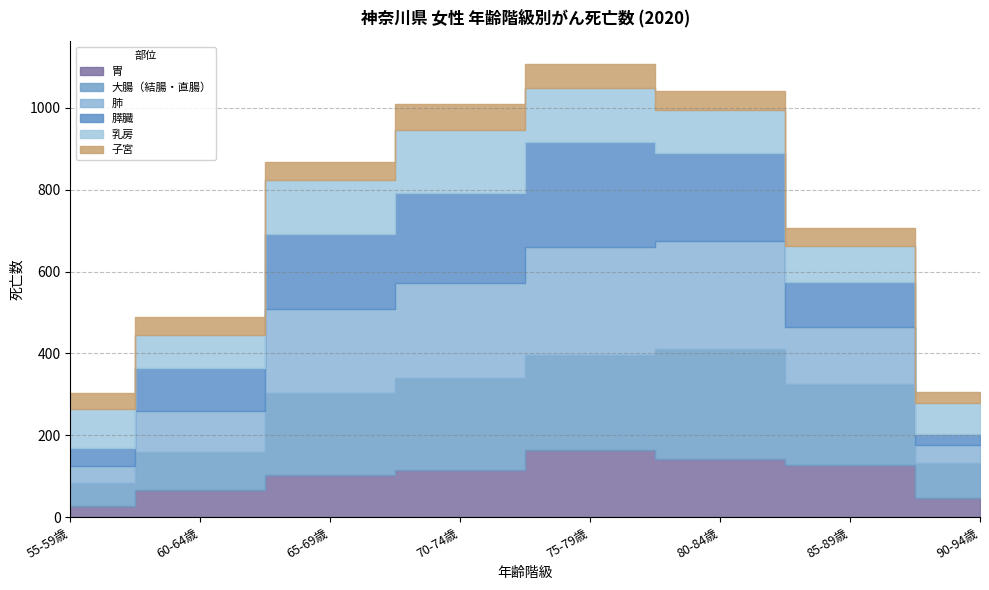

At how many categories does at least one series exceed 72?

8